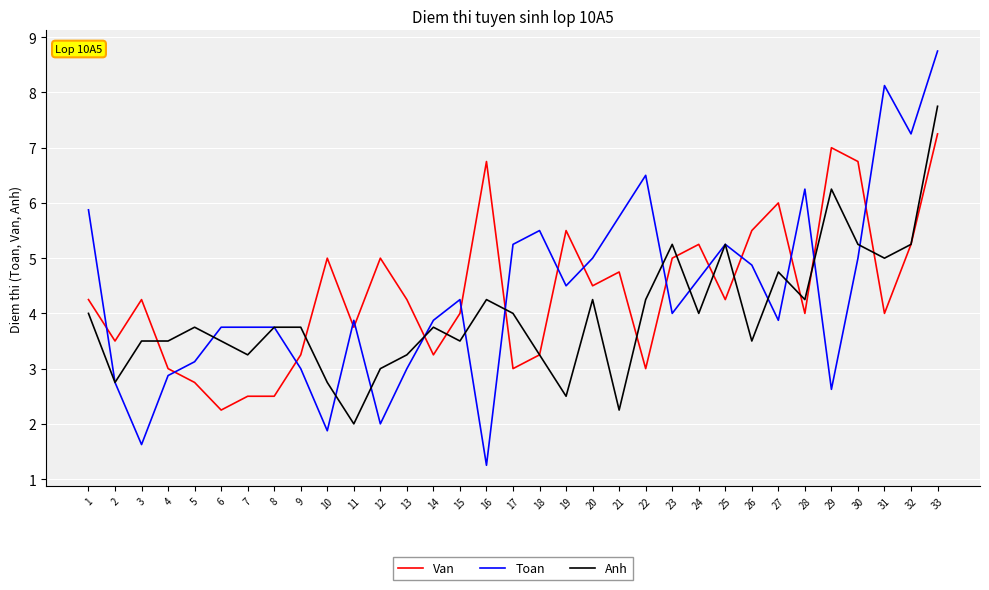

At which category is the sum across all series the highest?

33